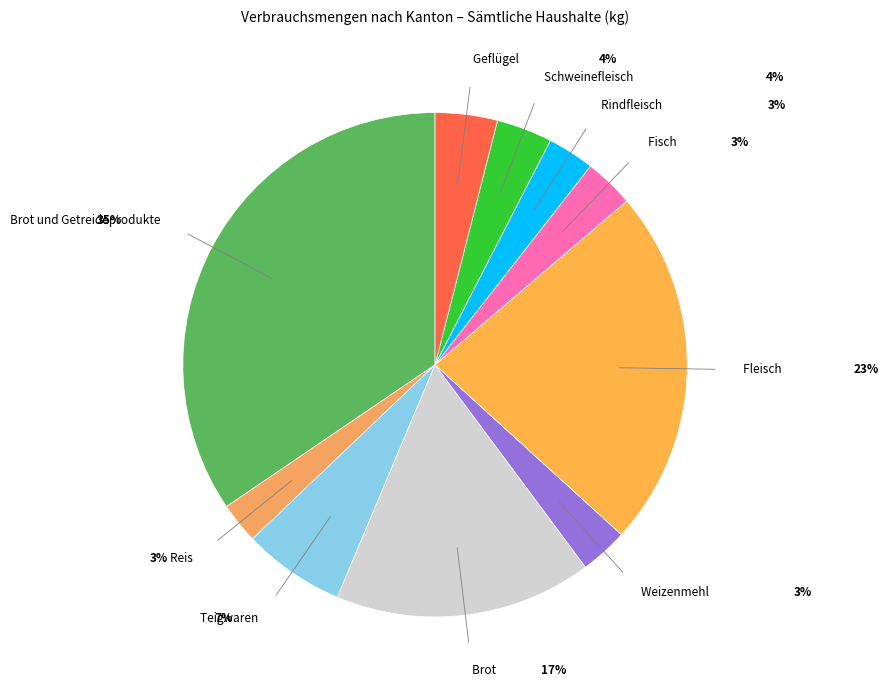

Count the number of slices in the pie.

10